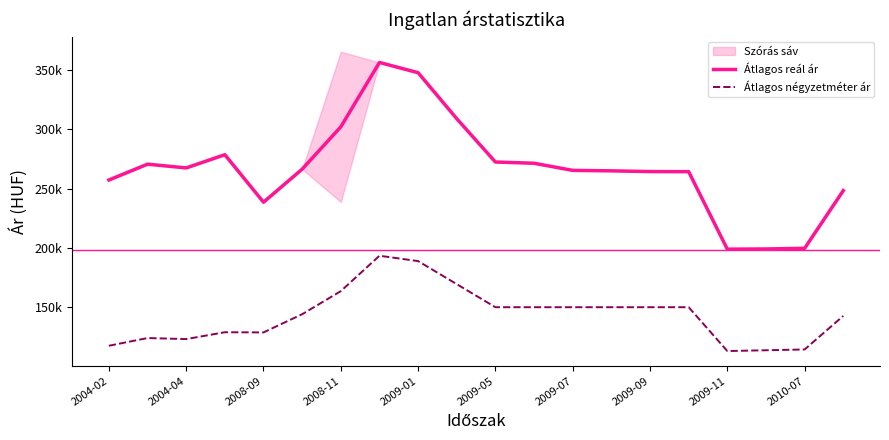

What is the difference between the maximum and minimum values in the Átlagos reál ár series?

157463